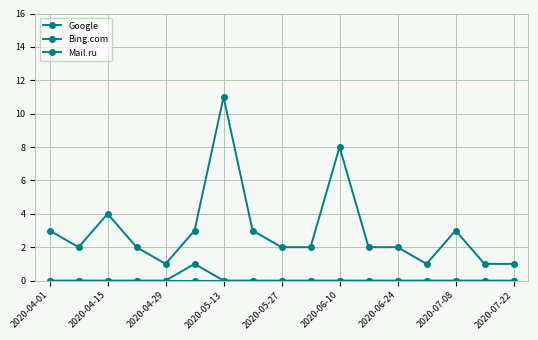

Count the number of data series in this chart.

3